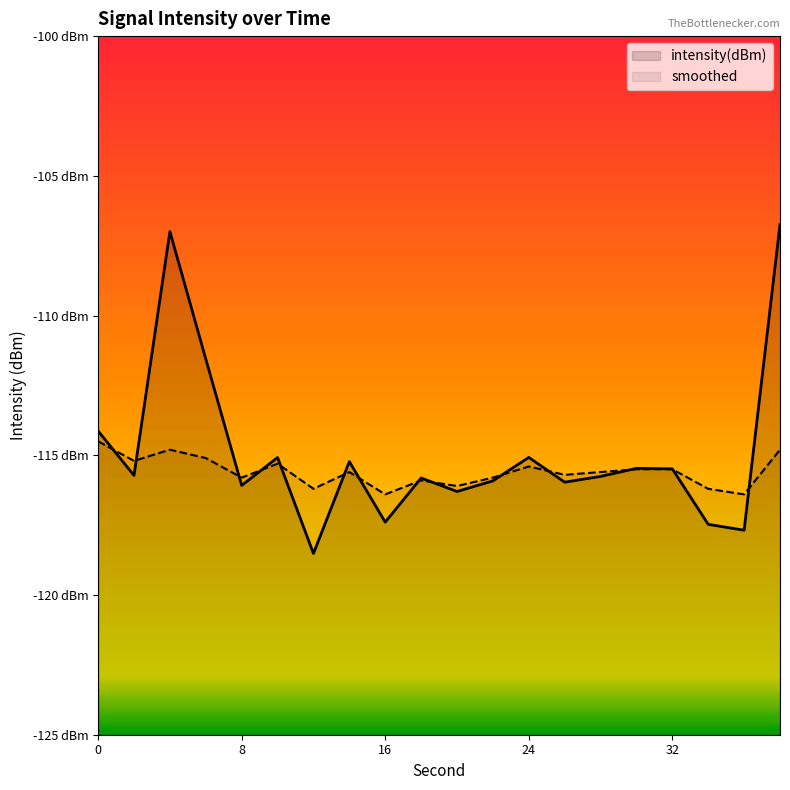

What are all the series names shown in the legend?

intensity(dBm), smoothed